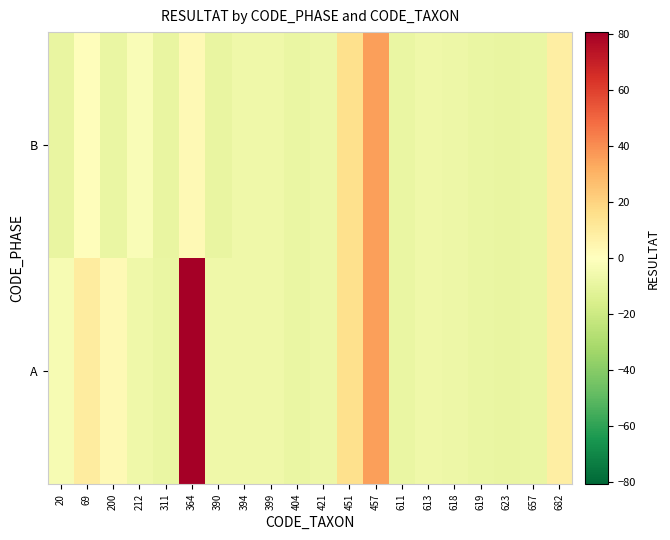

Reading left to right, transcribe all the data shown in this chart.

A: 20=-3.3	69=9.7	200=2.7	212=-6.3	311=-8.3	364=80.7	390=-6.3	394=-6.3	399=-6.3	404=-8.3	421=-7.3	451=15.7	457=35.6	611=-8.3	613=-6.3	618=-7.3	619=-8.3	623=-9.3	657=-8.3	682=8.7
B: 20=-9.3	69=0.7	200=-8.3	212=-2.3	311=-9.3	364=2.7	390=-9.3	394=-6.3	399=-6.3	404=-8.3	421=-7.3	451=15.7	457=35.6	611=-8.3	613=-6.3	618=-7.3	619=-8.3	623=-9.3	657=-8.3	682=8.7